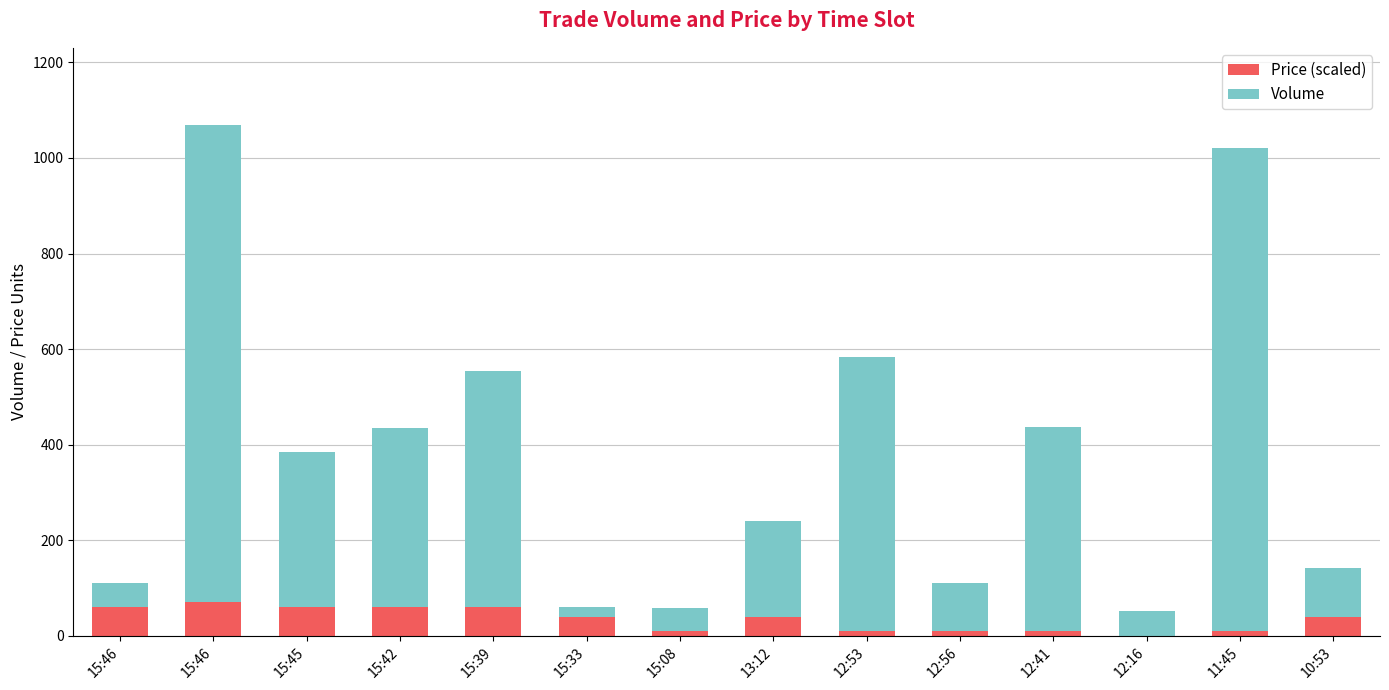

Where does the Price (scaled) series first go above 40?

15:46